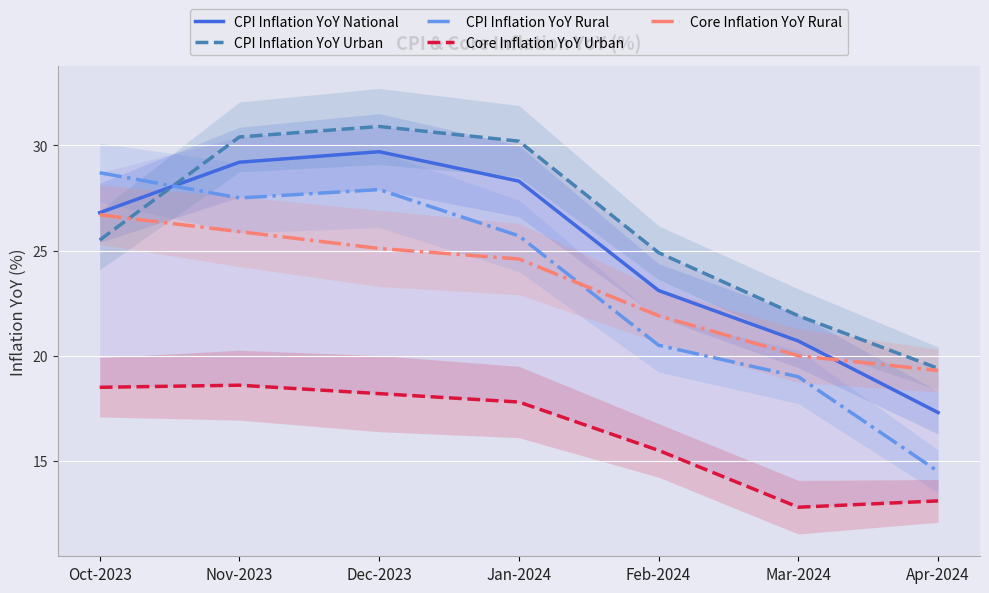

The value of Core Inflation YoY Rural at Nov-2023 is 17.8. True or false?

False